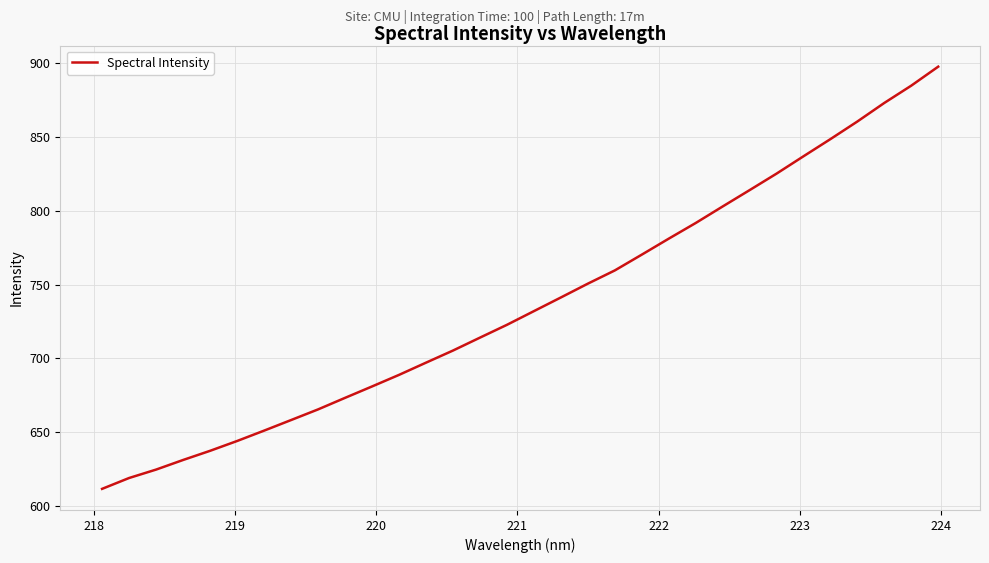

What is the difference between the maximum and minimum values?

286.0